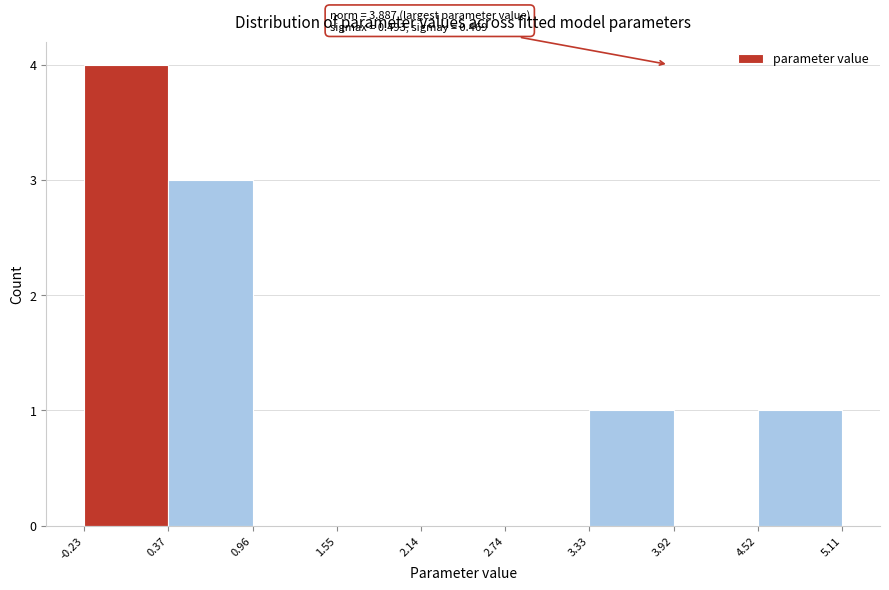

Over which range of the x-axis is the bar tallest?

-0.23 to 0.37